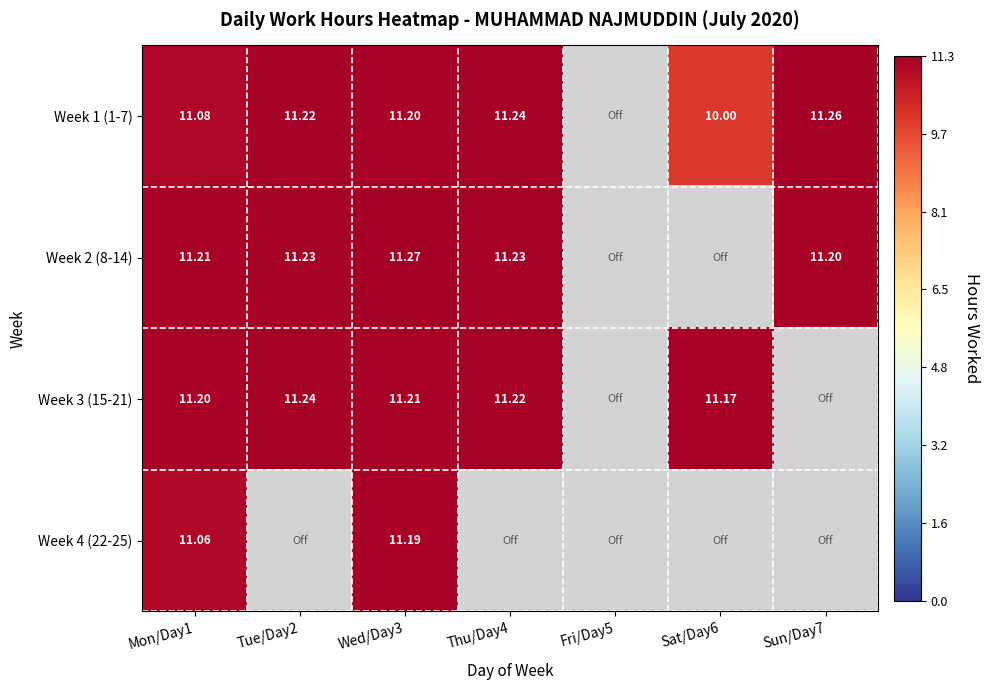

Is the value of Week 4 (22-25) at Mon/Day1 greater than the value of Week 2 (8-14) at Mon/Day1?

No